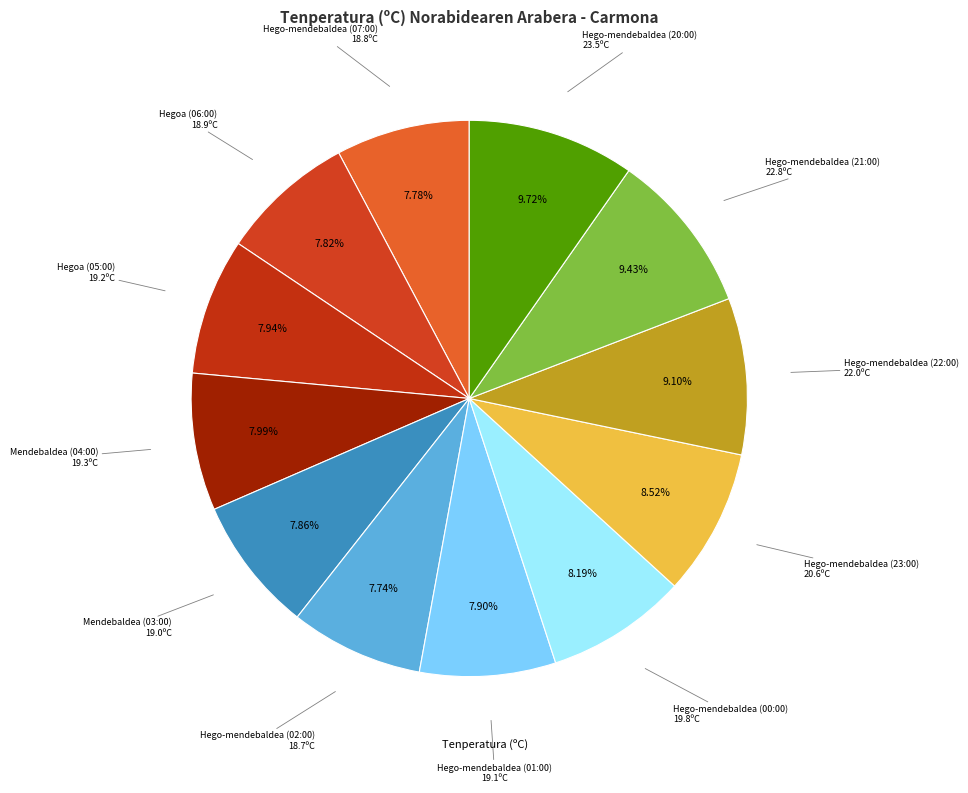

Is there a majority slice in this chart?

No